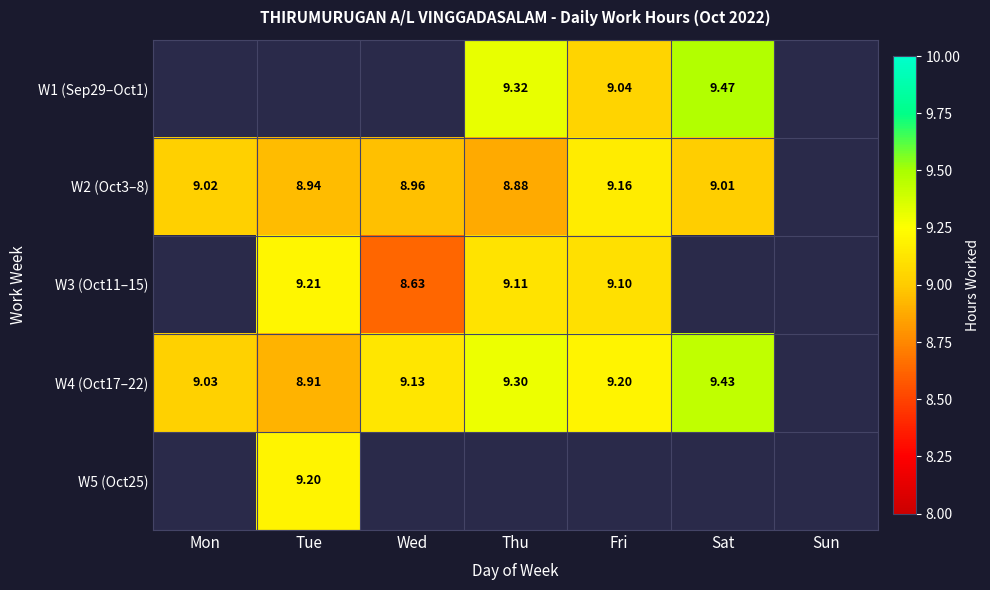

Is the value of W2 (Oct3–8) at Sat greater than the value of W1 (Sep29–Oct1) at Fri?

No